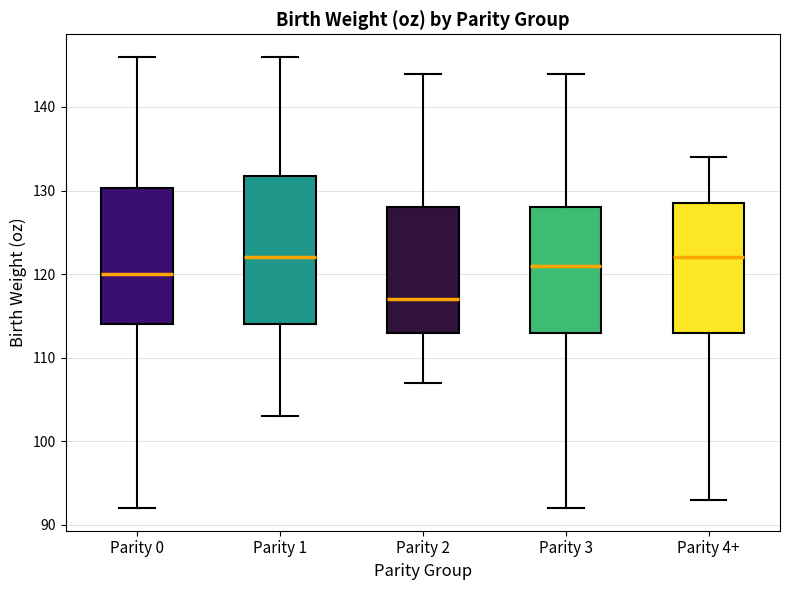

Reading left to right, read every box against the y-axis: the position of its median line, the range the box covers, and the ends of its whiskers. The values are not printed on the chart, so give them approximately, as read against the axis.

Parity 0: median 120, box 114 to 130, whiskers 92 to 146
Parity 1: median 122, box 114 to 132, whiskers 103 to 146
Parity 2: median 117, box 113 to 128, whiskers 107 to 144
Parity 3: median 121, box 113 to 128, whiskers 92 to 144
Parity 4+: median 122, box 113 to 129, whiskers 93 to 134